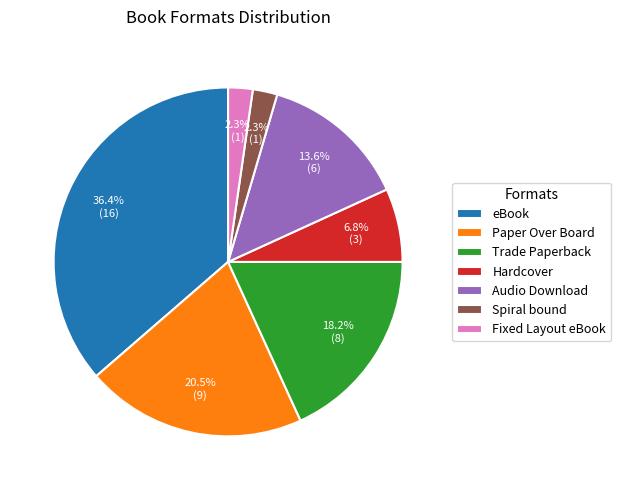

Is there any slice that represents more than half of the pie?

No